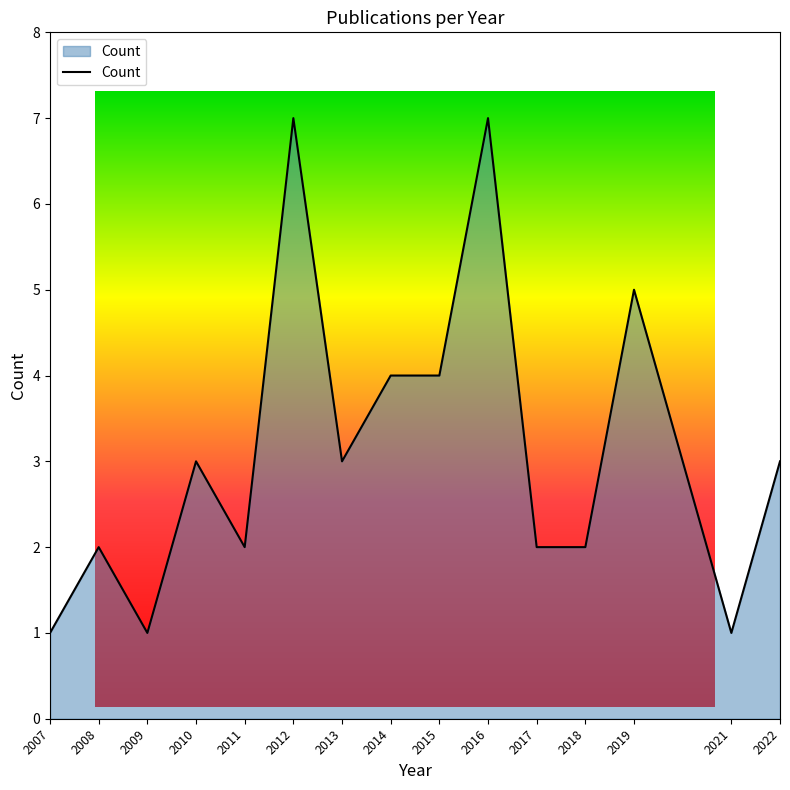

Which label corresponds to the largest value in the chart?

2012